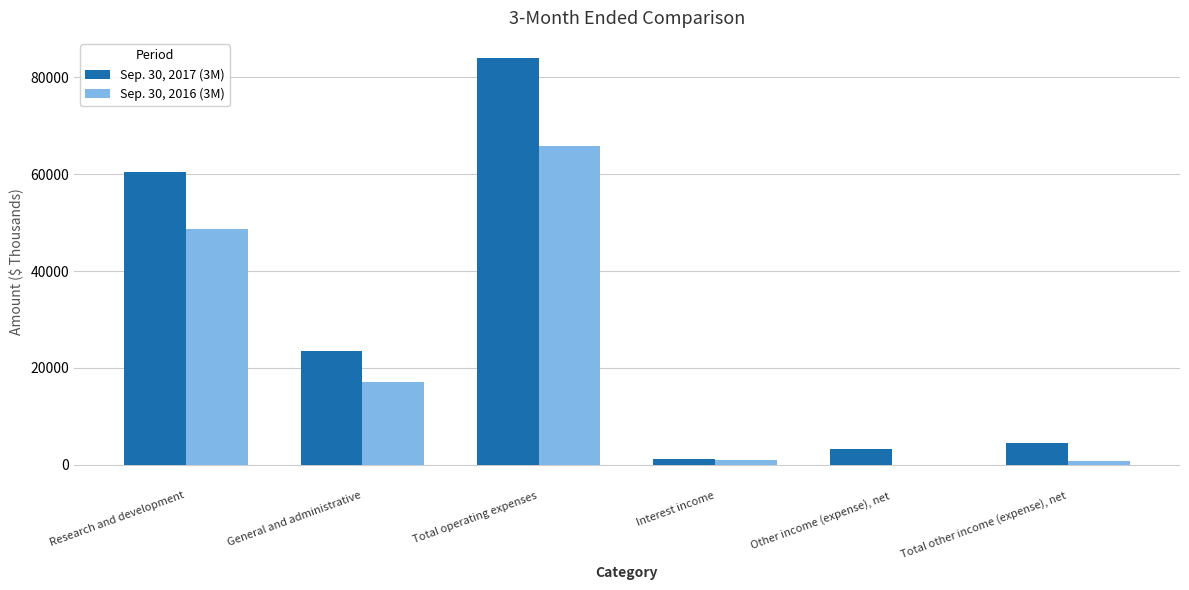

At which category is the sum across all series the highest?

Total operating expenses